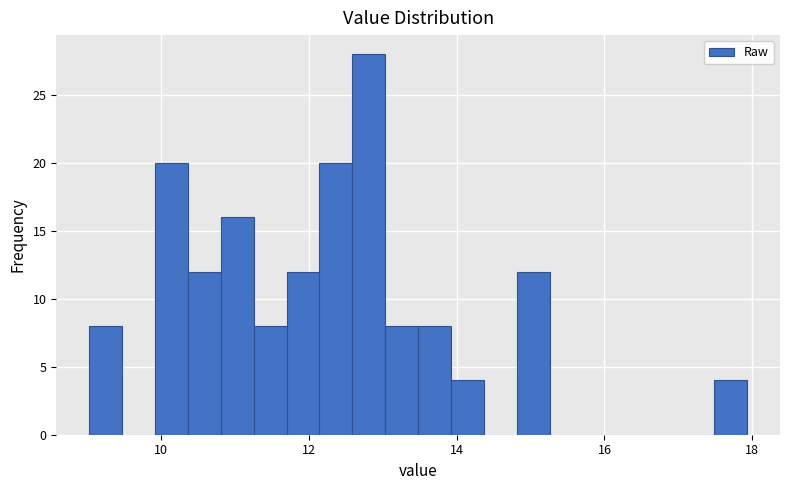

Around what value on the x-axis is the tallest bar? Give the approximate position of its centre, as read against the axis.

12.8